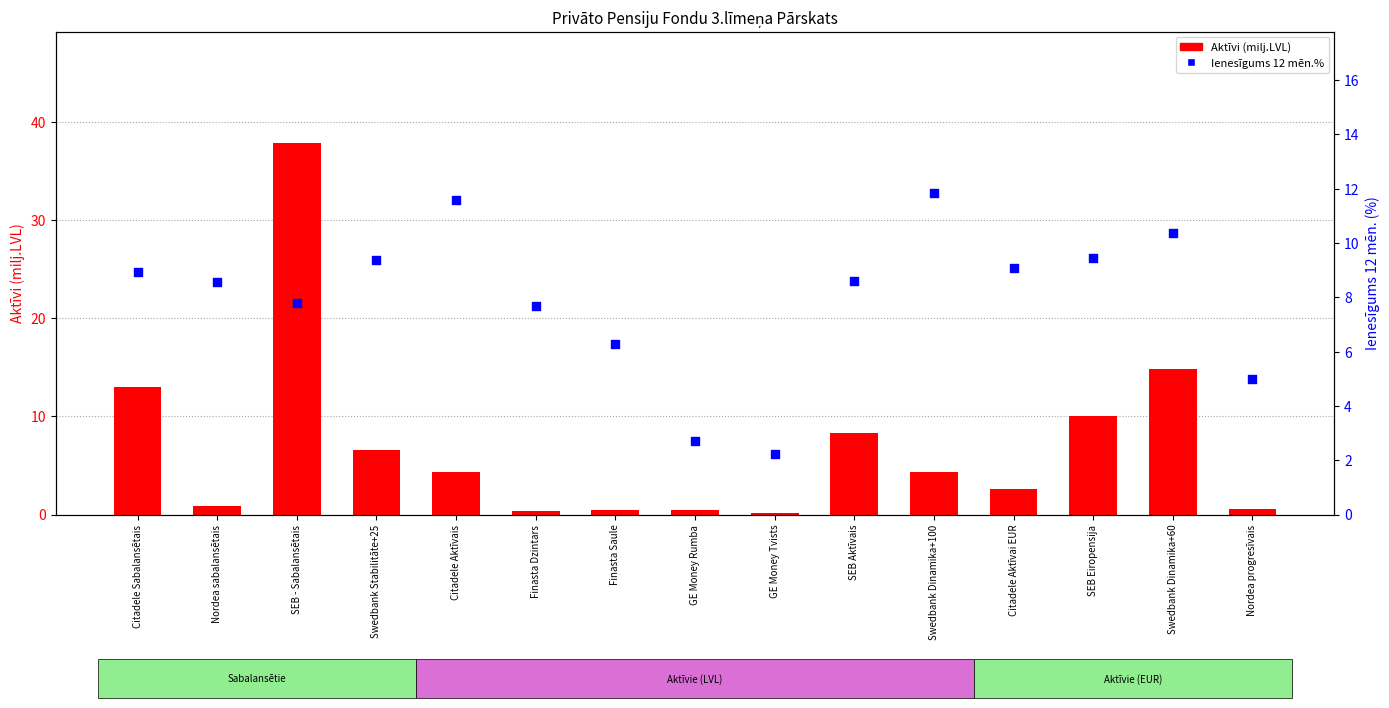

At how many categories does at least one series exceed 19?

1